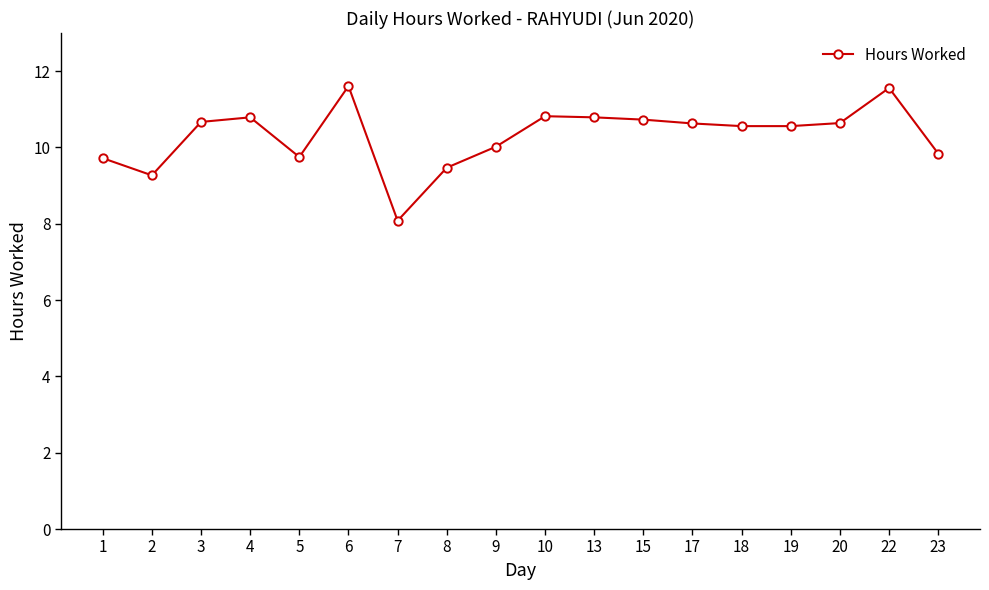

What is the change in value from 19 to 23?

-0.7